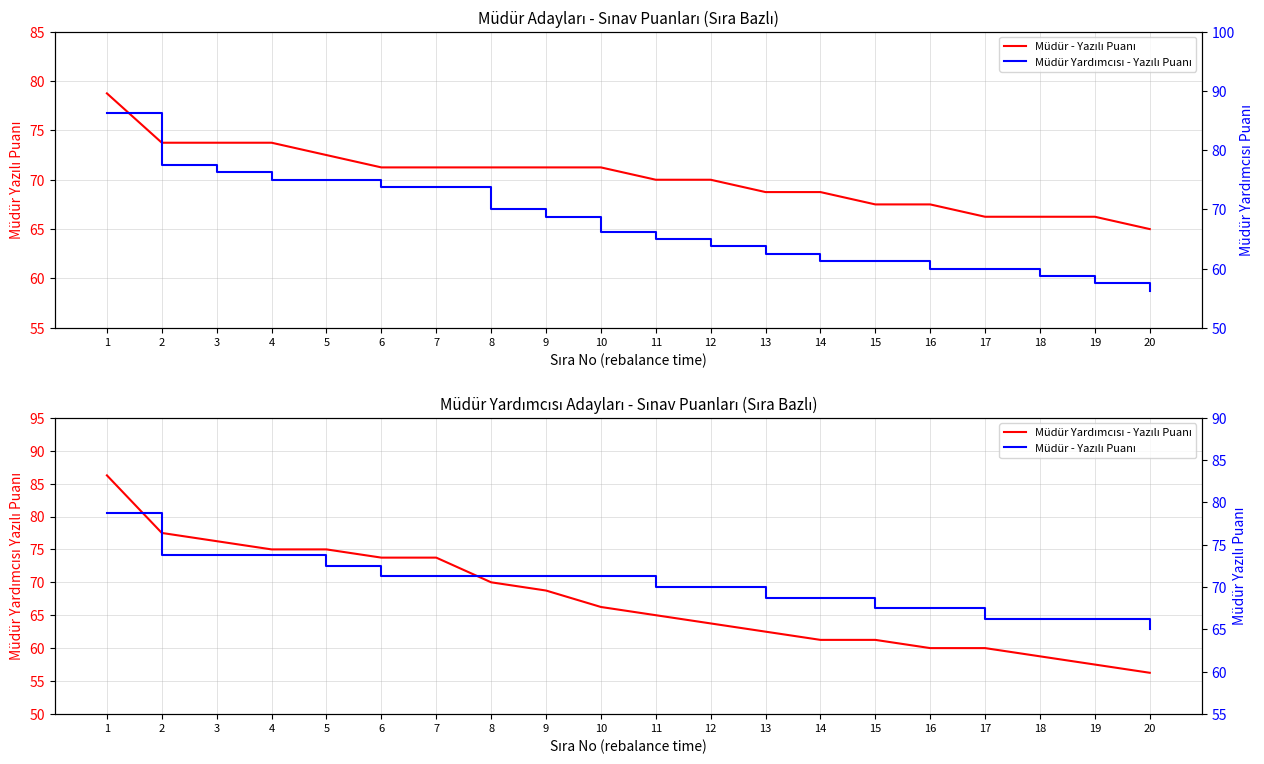

Reading left to right, transcribe all the data shown in this chart.

Müdür - Yazılı Puanı: 1=78.8	2=73.8	3=73.8	4=73.8	5=72.5	6=71.2	7=71.2	8=71.2	9=71.2	10=71.2	11=70.0	12=70.0	13=68.8	14=68.8	15=67.5	16=67.5	17=66.2	18=66.2	19=66.2	20=65.0
Müdür Yardımcısı - Yazılı Puanı: 1=86.2	2=77.5	3=76.2	4=75.0	5=75.0	6=73.8	7=73.8	8=70.0	9=68.8	10=66.2	11=65.0	12=63.8	13=62.5	14=61.2	15=61.2	16=60.0	17=60.0	18=58.8	19=57.5	20=56.2